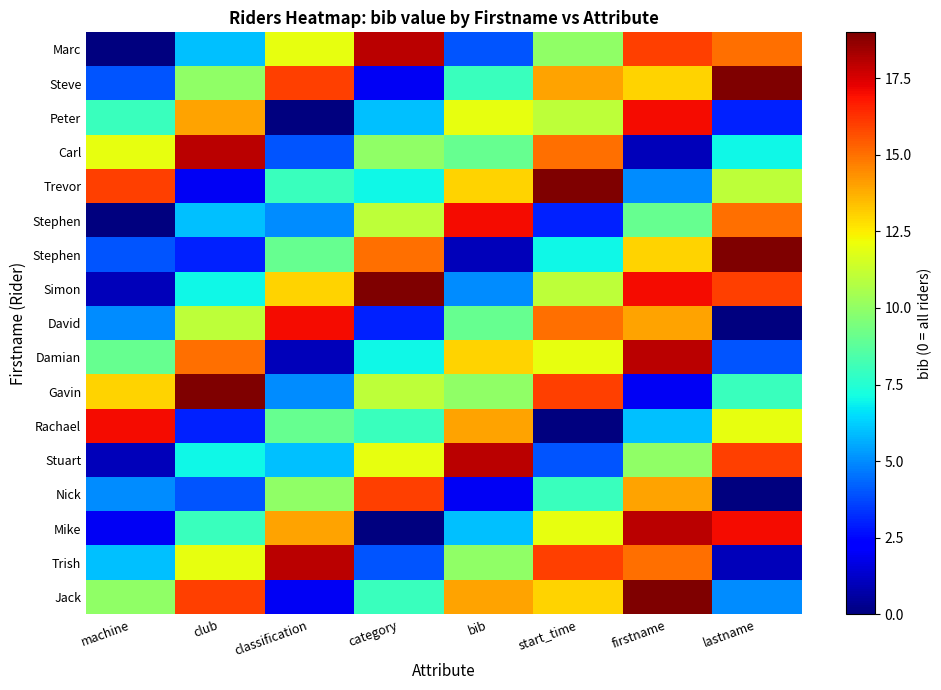

At how many categories does at least one series exceed 14?

8